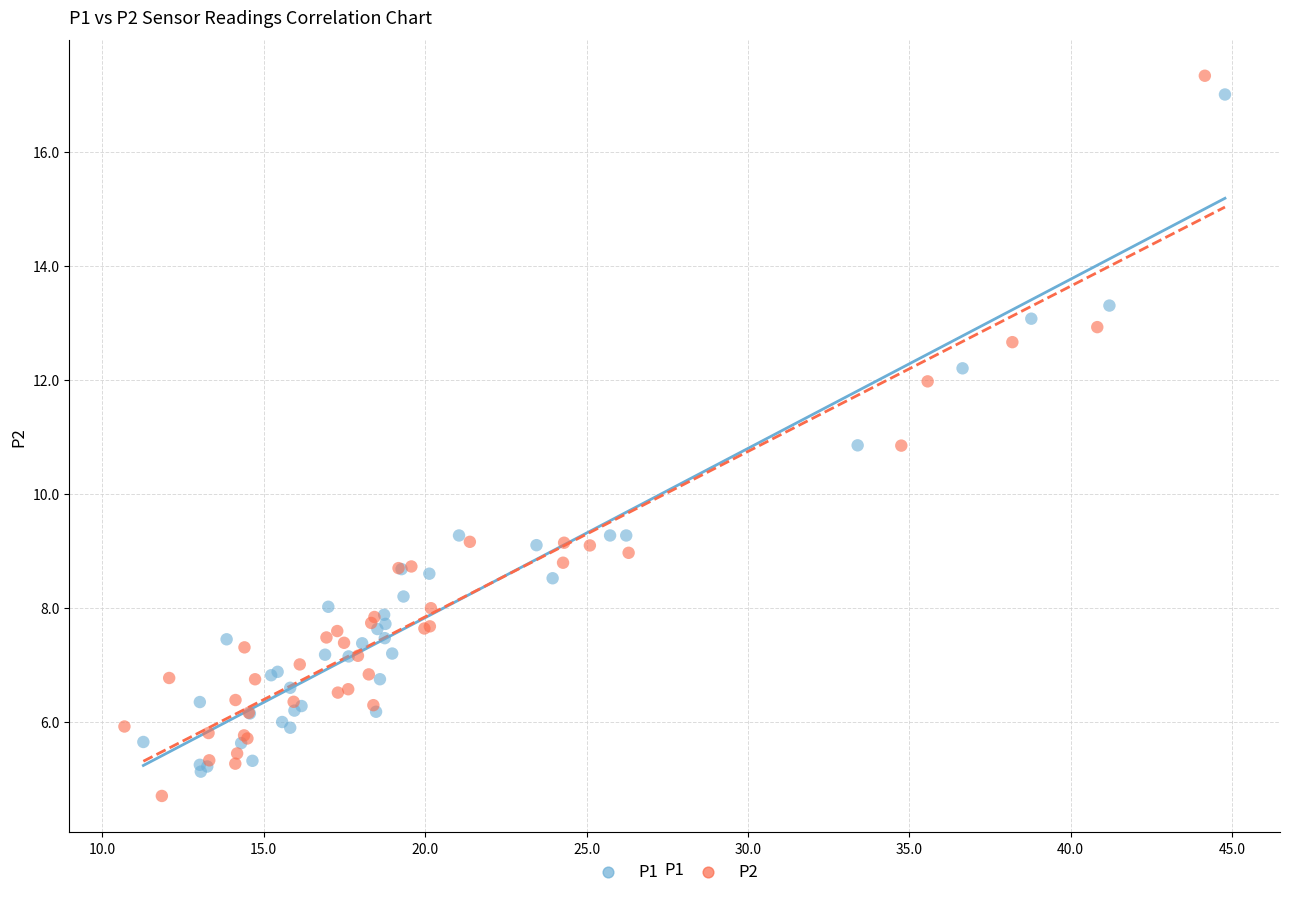

Which series has the largest Y range (max minus min)?

P2